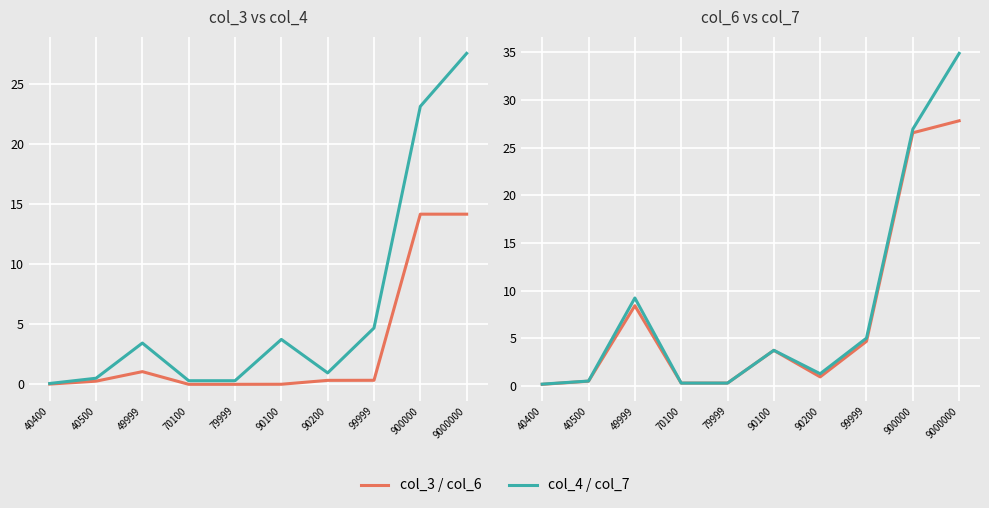

True or false: col_7 has a value of 3.7 at 90100.

True